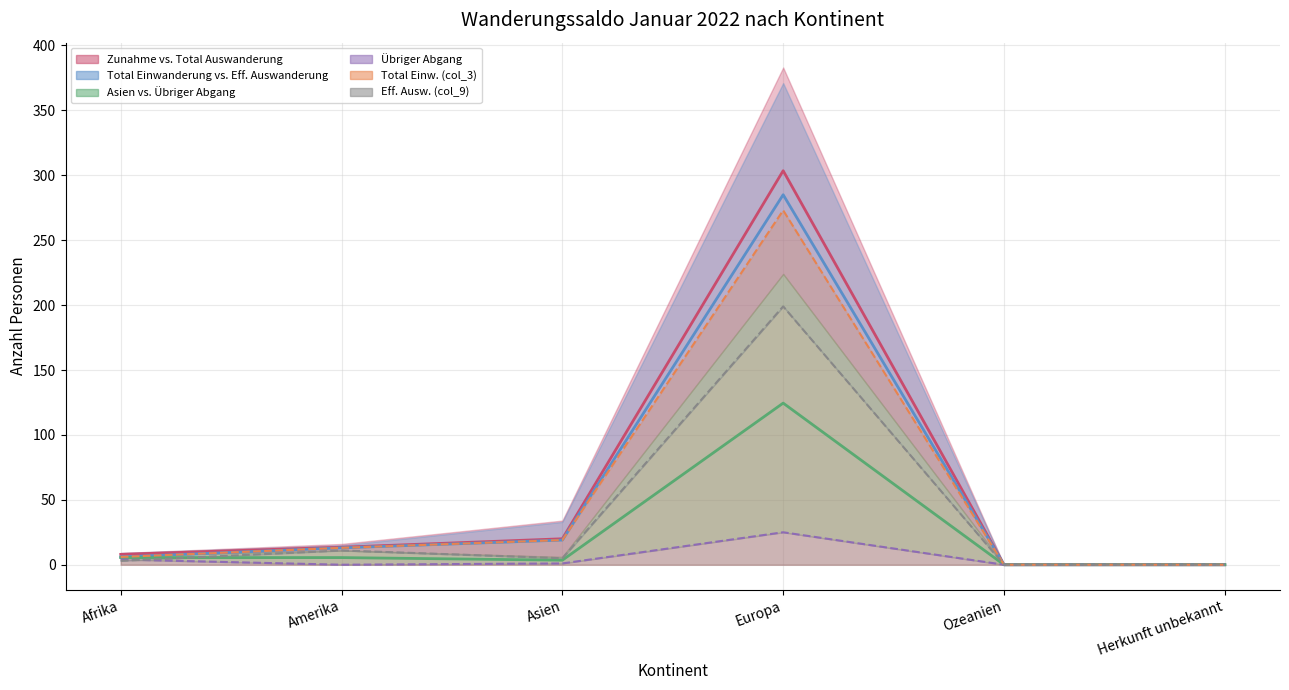

Does the chart display data point markers on the line(s)?

No